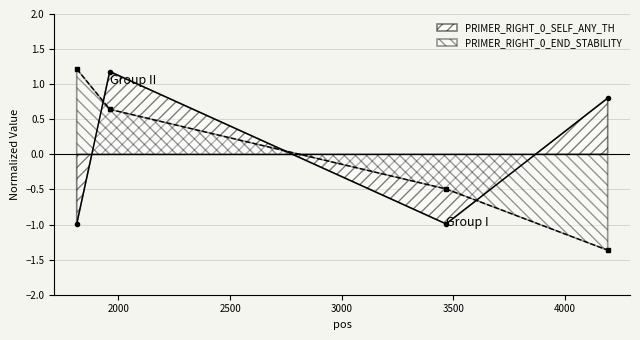

What is the sum of the PRIMER_RIGHT_0_END_STABILITY values at 1813 and 3468?

0.7